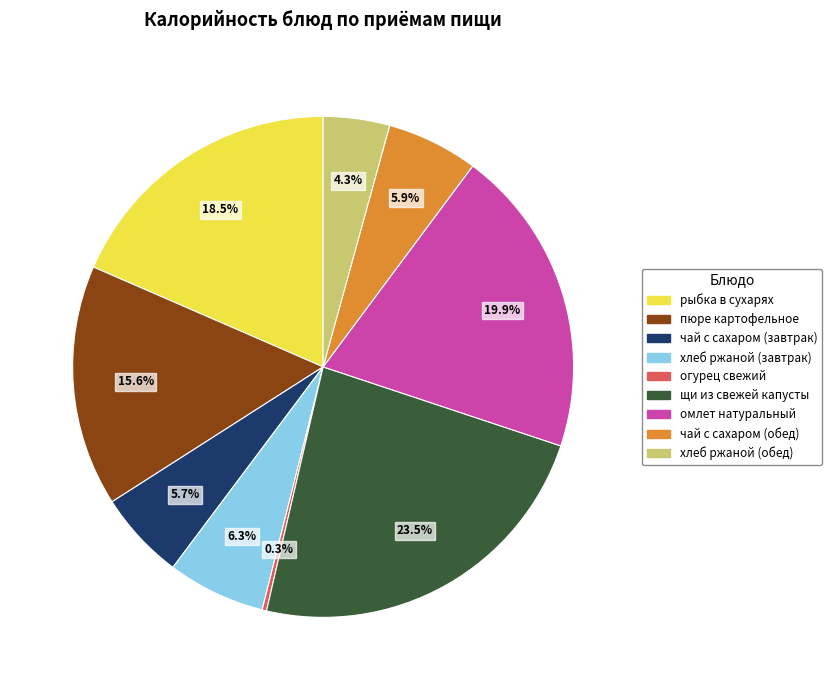

How many slices are in this pie chart?

9